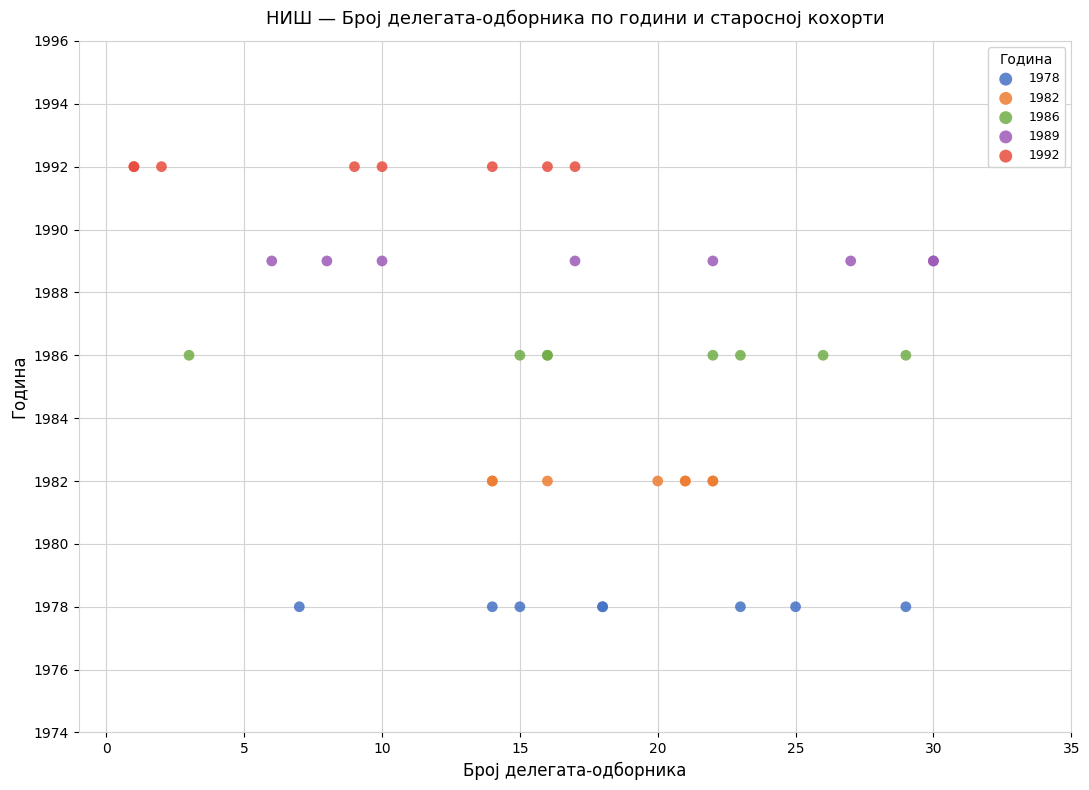

Which series contains the highest Y value?

1992